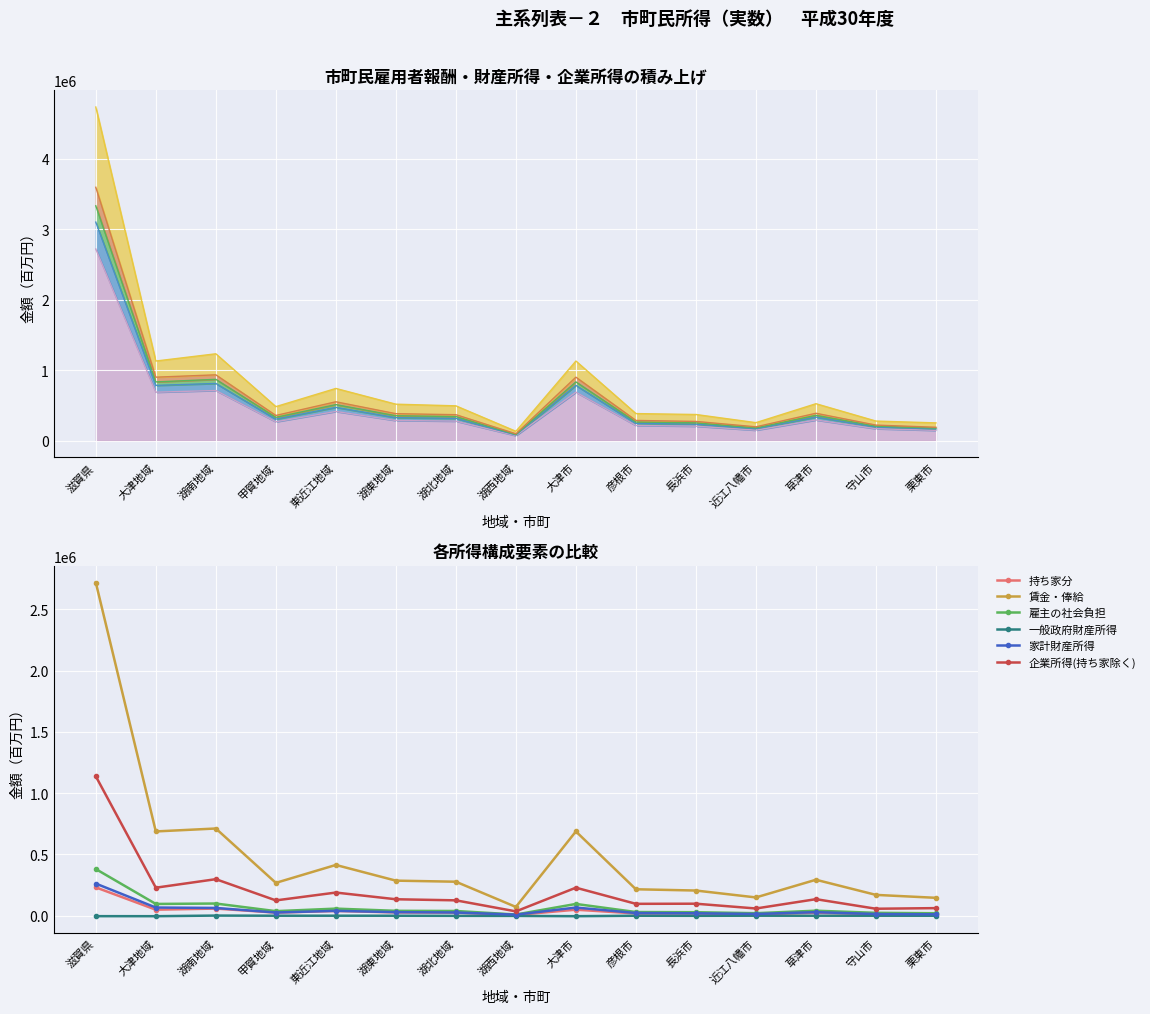

How many values in the 家計財産所得 series are below 26653?

7